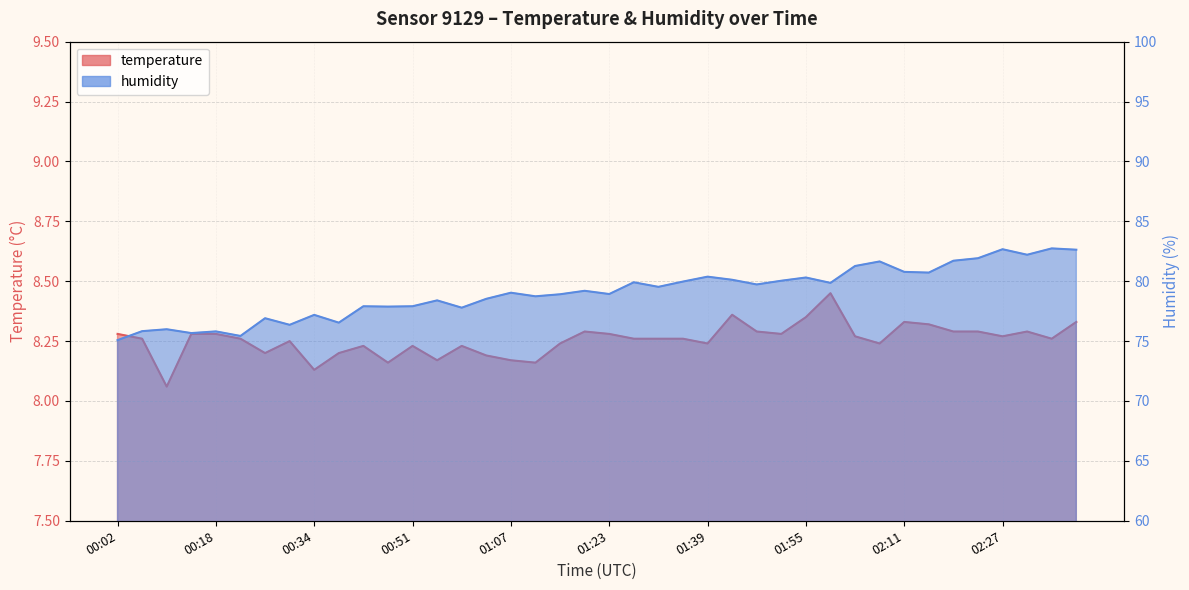

What is the greatest value displayed?

82.7